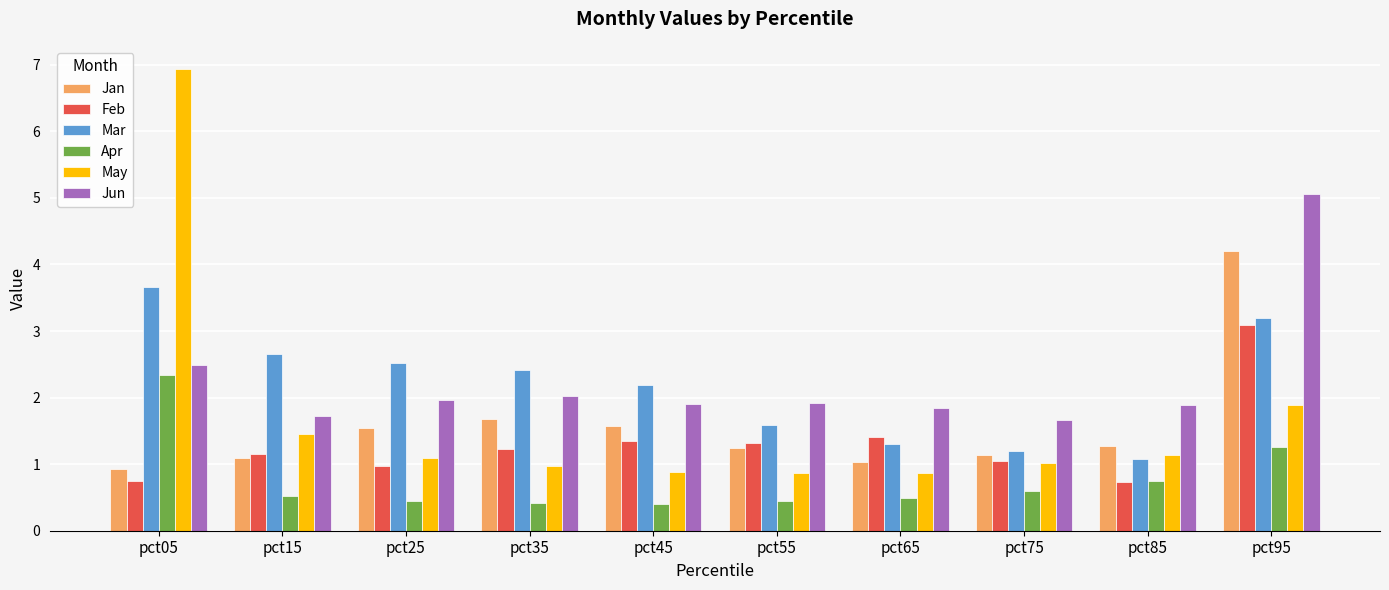

How many series are shown in this chart?

6